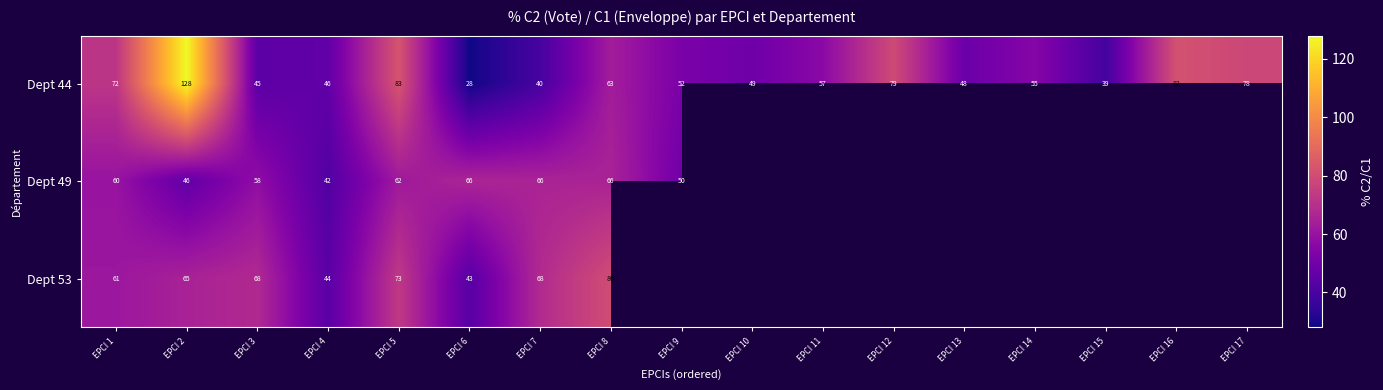

Is the value of Dept 53 at EPCI 8 greater than the value of Dept 44 at EPCI 12?

Yes